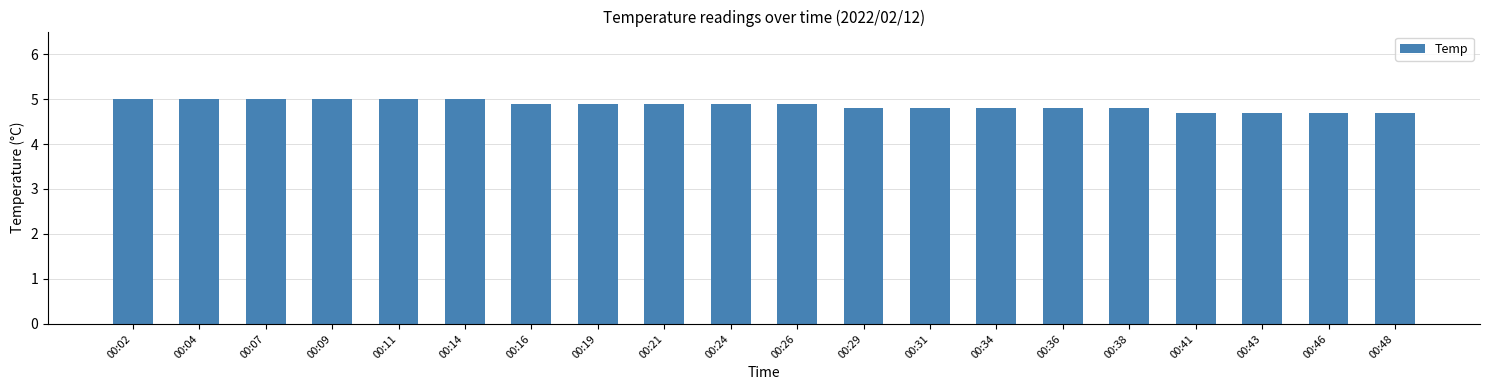

Reading left to right, extract all data points from this chart.

00:02=5.0	00:04=5.0	00:07=5.0	00:09=5.0	00:11=5.0	00:14=5.0	00:16=4.9	00:19=4.9	00:21=4.9	00:24=4.9	00:26=4.9	00:29=4.8	00:31=4.8	00:34=4.8	00:36=4.8	00:38=4.8	00:41=4.7	00:43=4.7	00:46=4.7	00:48=4.7